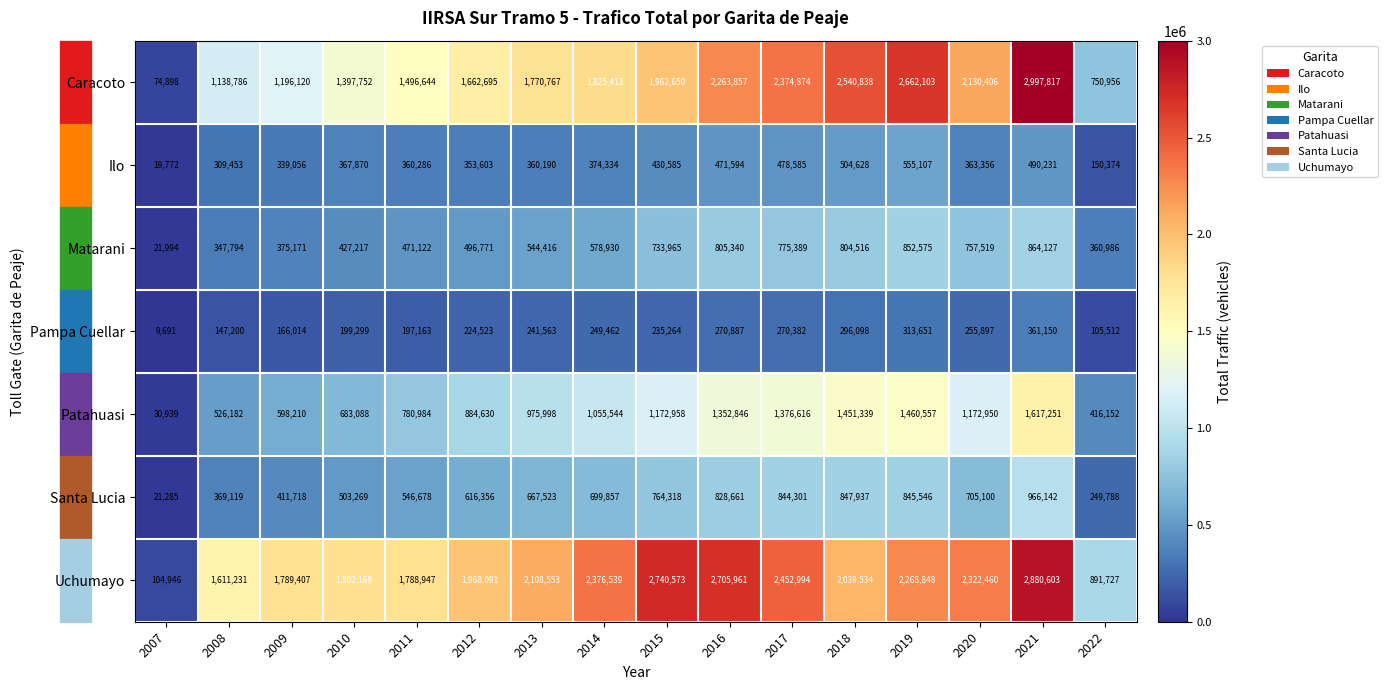

The value of Santa Lucia at 2012 is 616356. True or false?

True